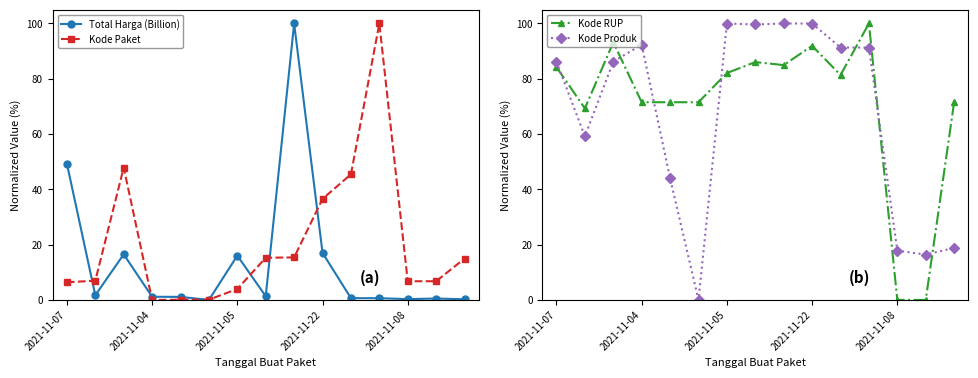

Which category has the highest value across all series?

8